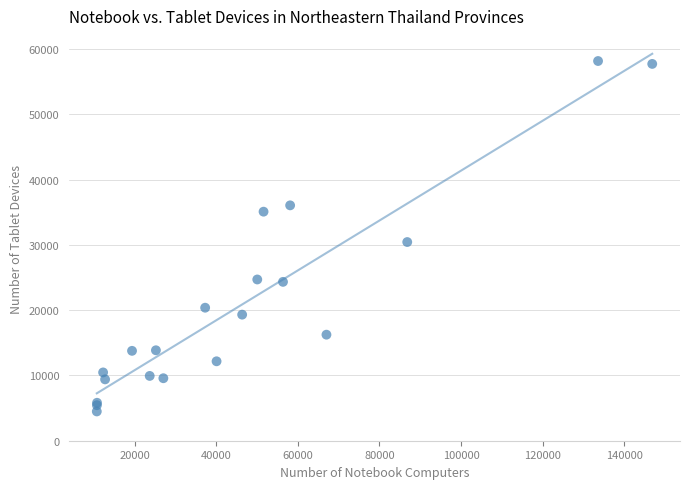

What Y value in the scatter plot is closest to 31315?

30424.6